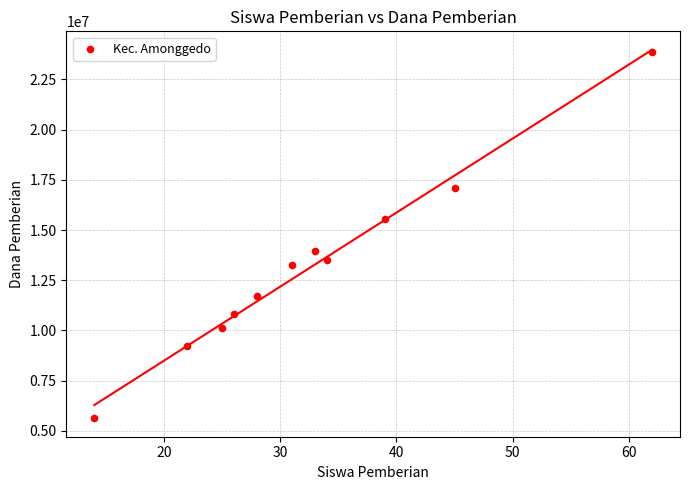

What is the range of Y values (max minus min)?

18225000